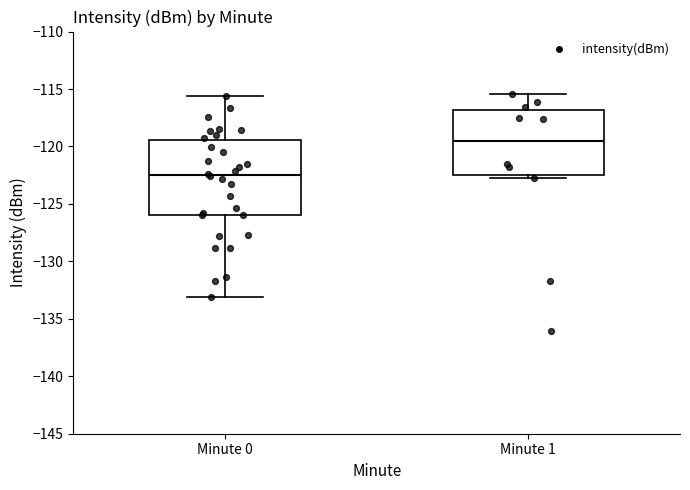

Reading left to right, transcribe this box plot: for each box, give where its median line is, the range the box spans, and where its two whiskers end, as read against the y-axis. The values are not printed on the chart, so give them approximately, as read against the axis.

Minute 0: median -122.5, box -126.0 to -119.5, whiskers -133.0 to -115.5
Minute 1: median -119.5, box -122.5 to -117.0, whiskers -123.0 to -115.5